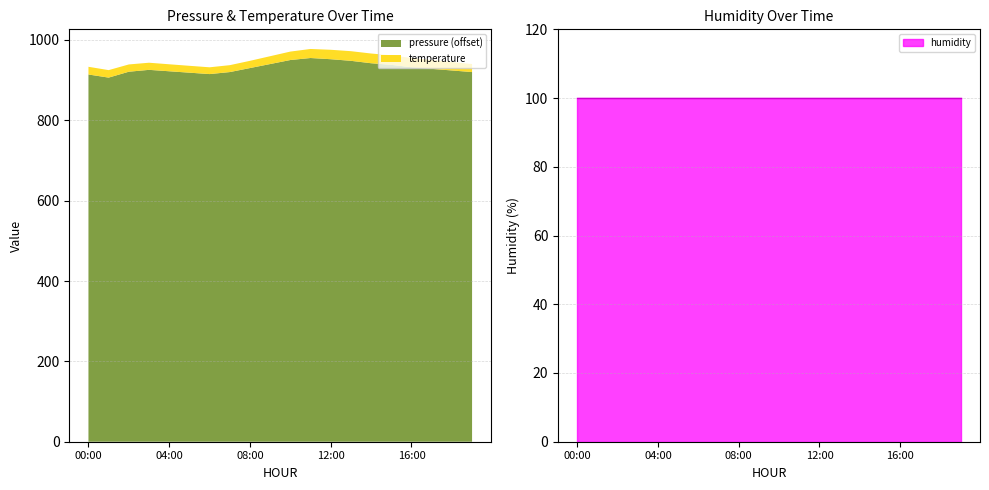

True or false: temperature and humidity intersect in this chart.

False